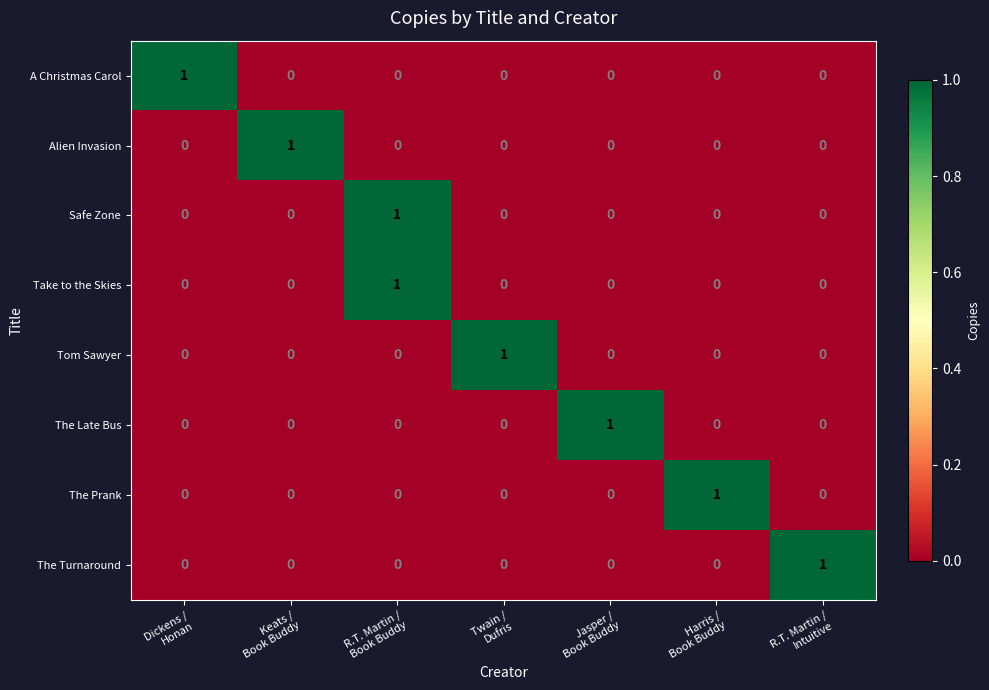

At how many categories does at least one series exceed 0?

7